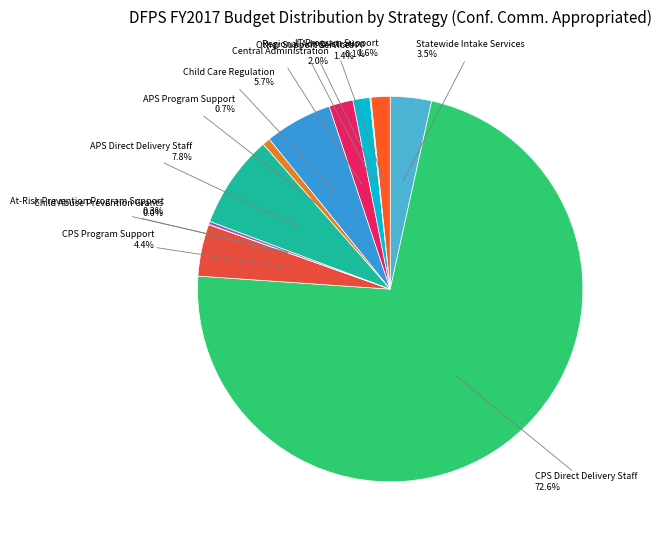

What is the majority slice?

CPS Direct Delivery Staff